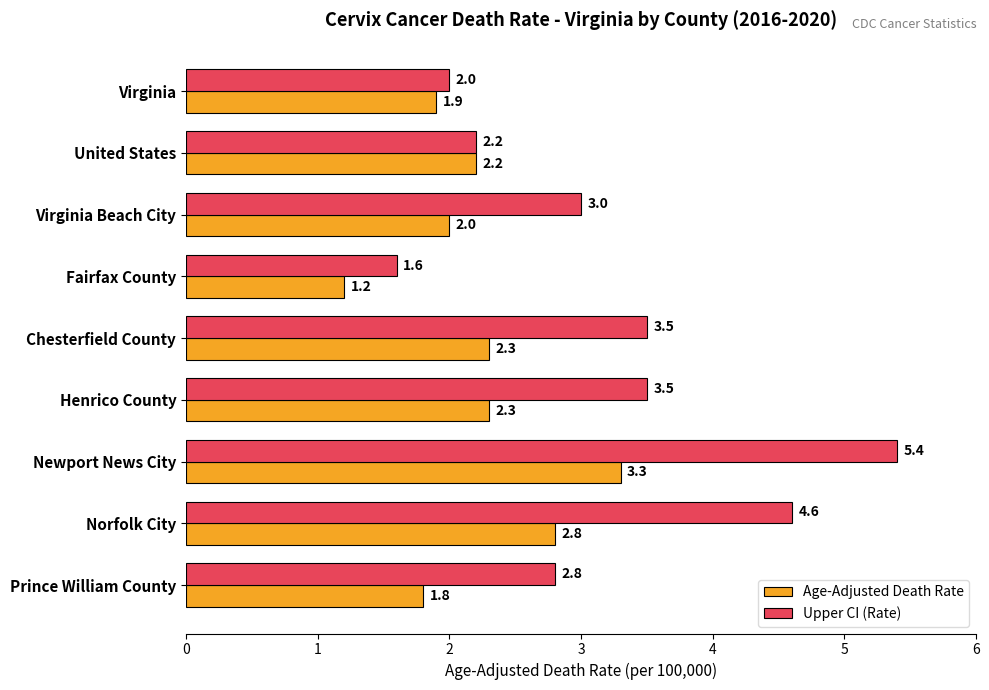

The Age-Adjusted Death Rate series shows 0.8 at Virginia. True or false?

False